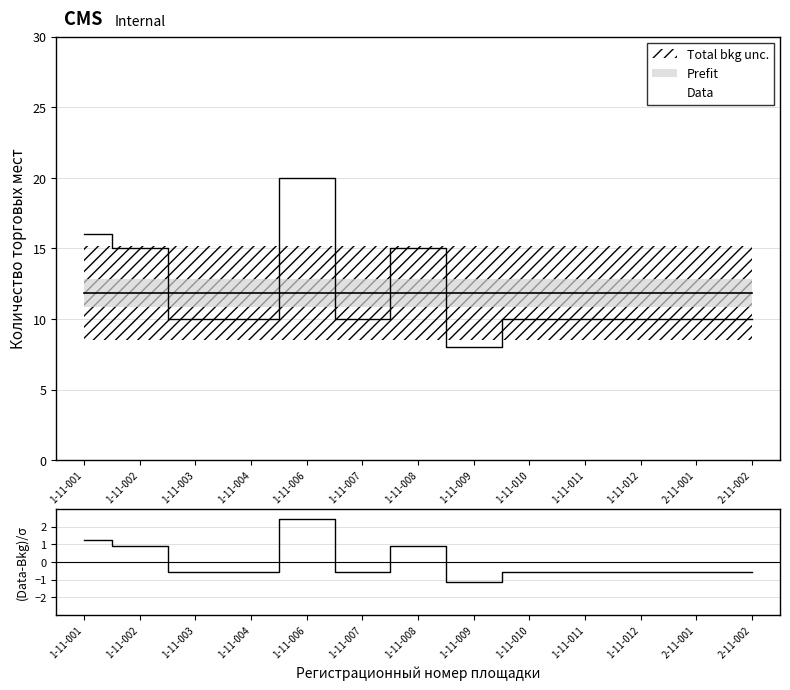

Which has a higher value, 1-11-012 or 1-11-003?

1-11-012